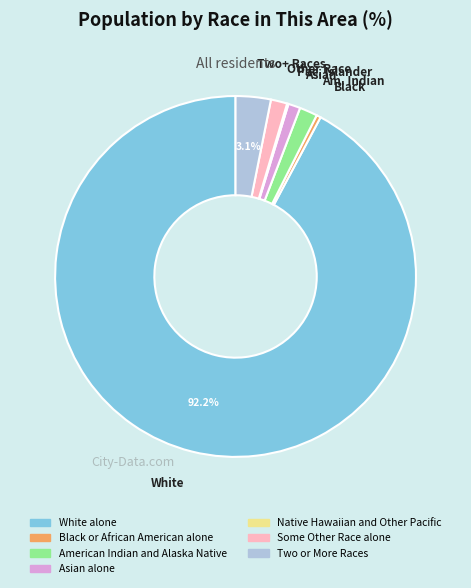

To the nearest percent, what is the average slice percentage?

14%